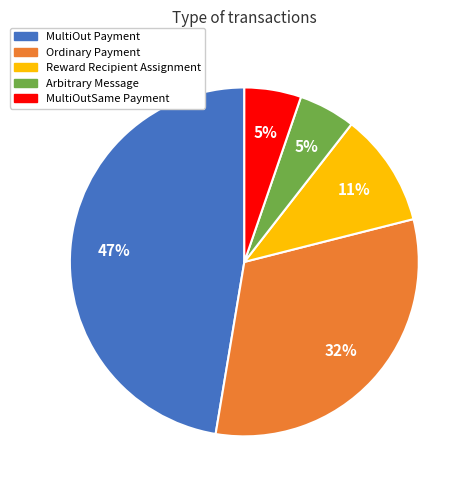

To the nearest percent, what is the difference between the largest and smallest slice percentages?

42%